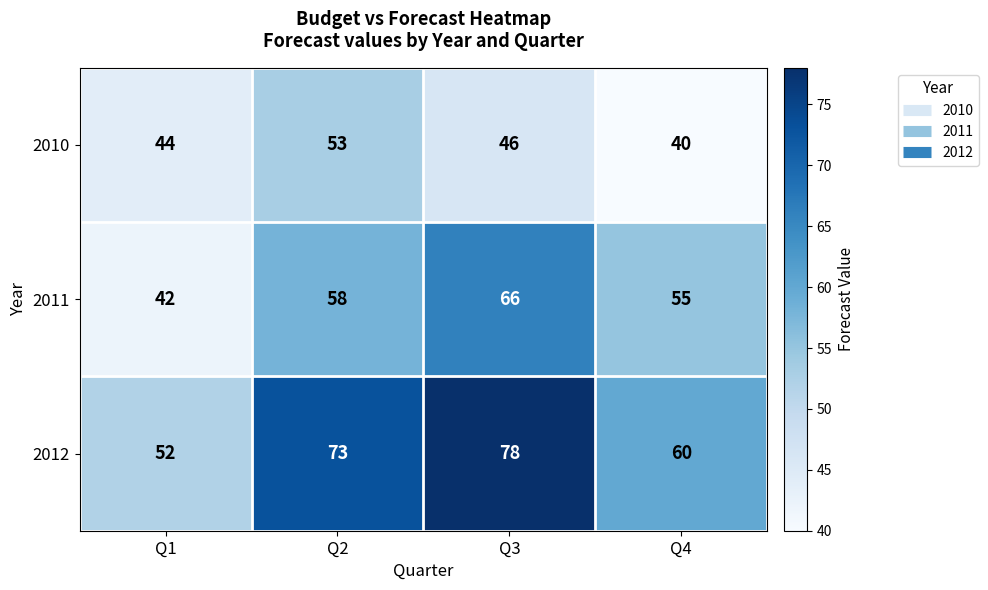

What is the total value across all series at Q2?

184